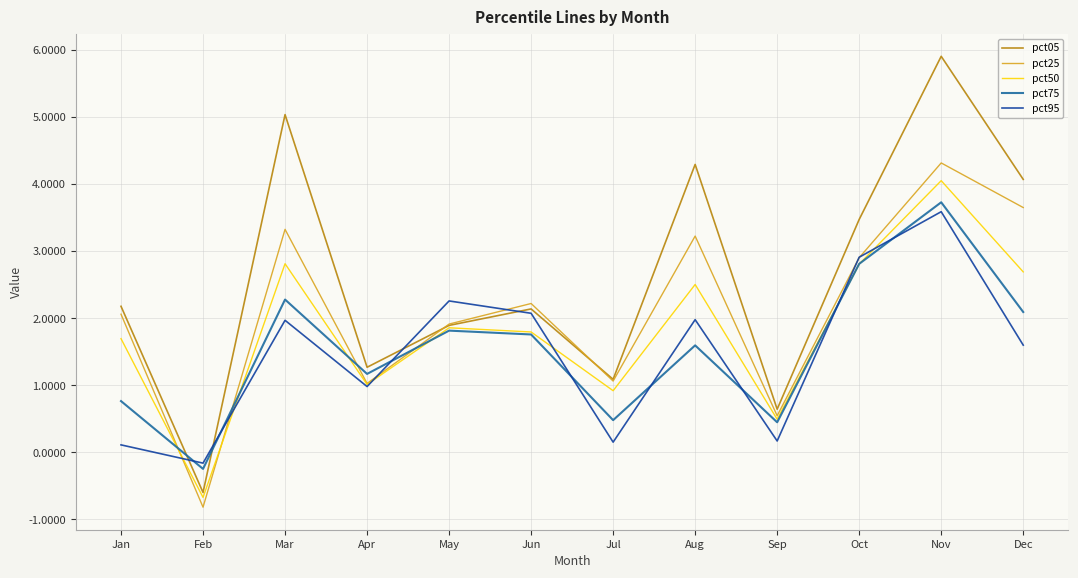

Which category has the lowest value in the pct75 series?

Feb